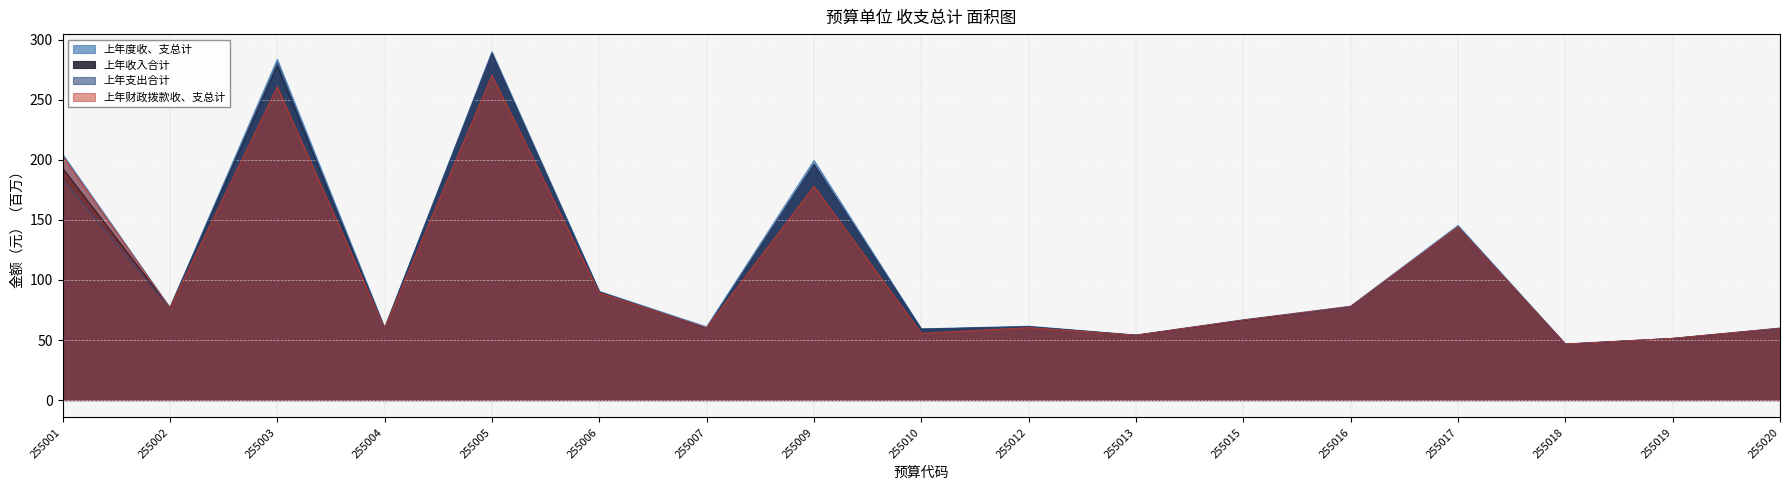

Is the value of 上年收入合计 at 255020 greater than the value of 上年财政拨款收、支总计 at 255016?

No